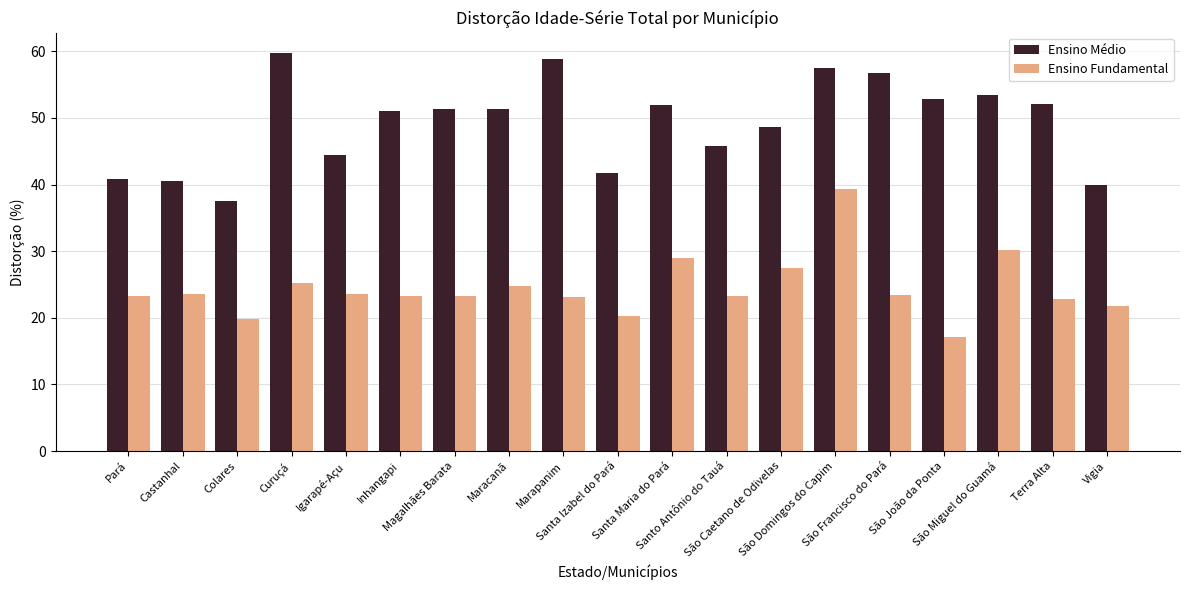

Rank the series at Magalhães Barata from lowest to highest value.

Ensino Fundamental, Ensino Médio